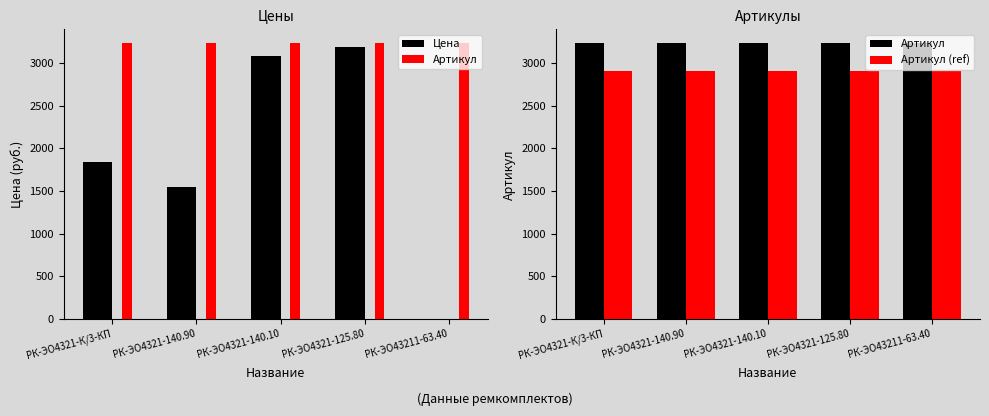

What are all the series names shown in the legend?

Цена, Артикул, Артикул (ref)